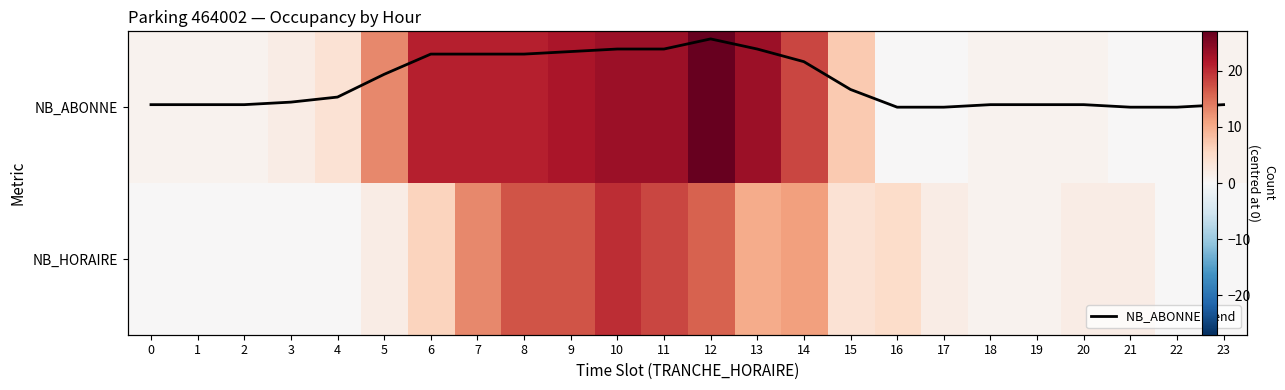

Between 7 and 12, which series saw the biggest shift?

NB_ABONNE